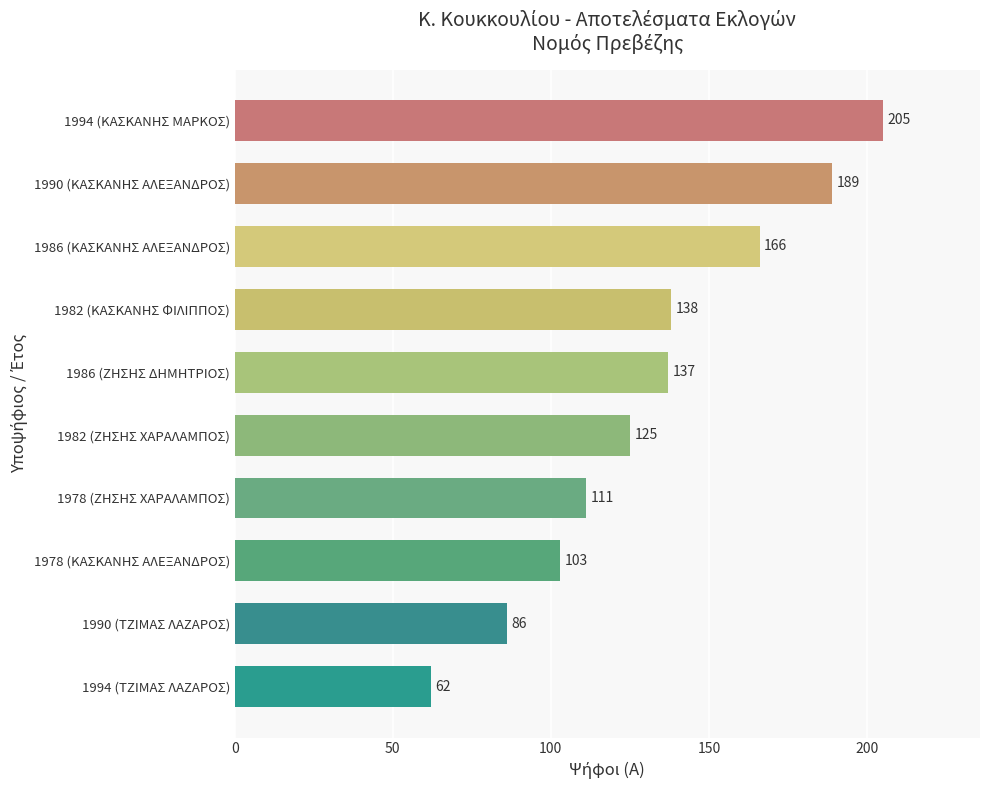

Approximately how many times larger is the value at 1986 (ΚΑΣΚΑΝΗΣ ΑΛΕΞΑΝΔΡΟΣ) compared to 1982 (ΚΑΣΚΑΝΗΣ ΦΙΛΙΠΠΟΣ)?

1.2